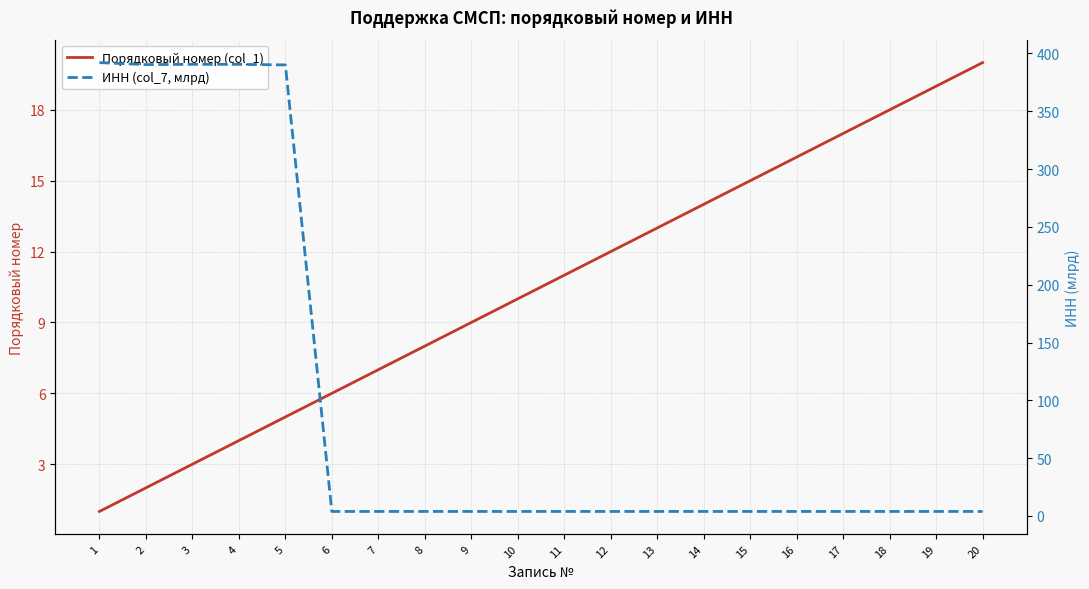

Which series ends up on top after the final intersection of Порядковый номер (col_1) and ИНН (col_7, млрд)?

Порядковый номер (col_1)